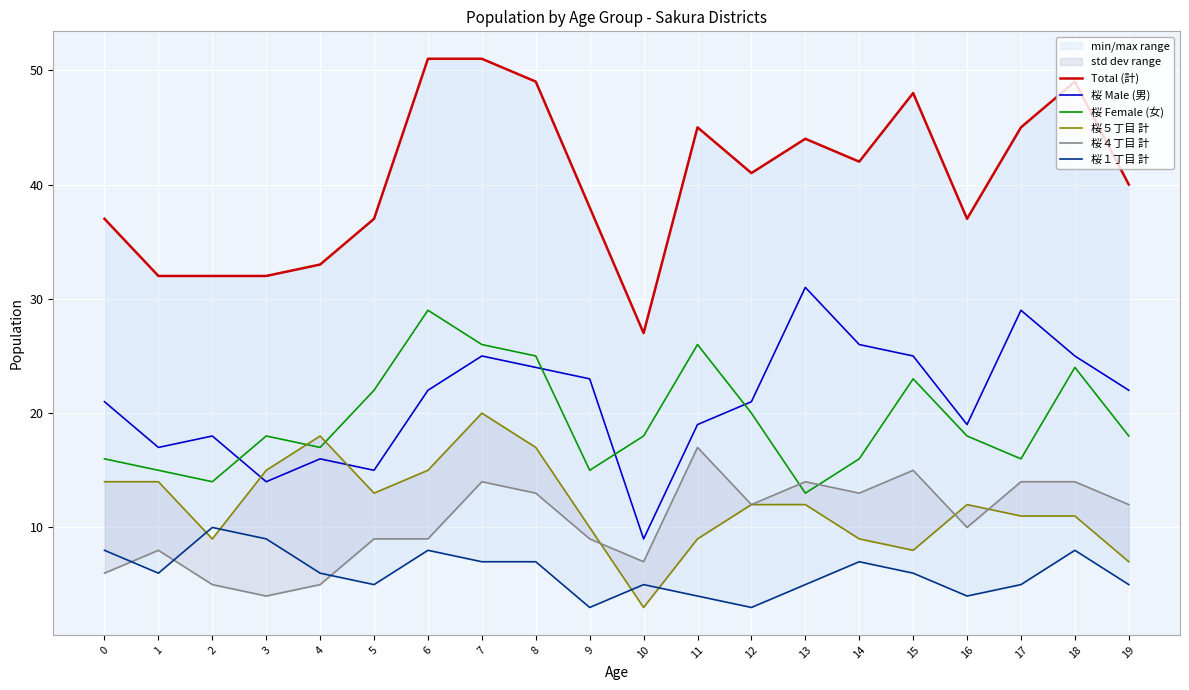

Is it true that 桜４丁目 計 equals 3 at 0?

False